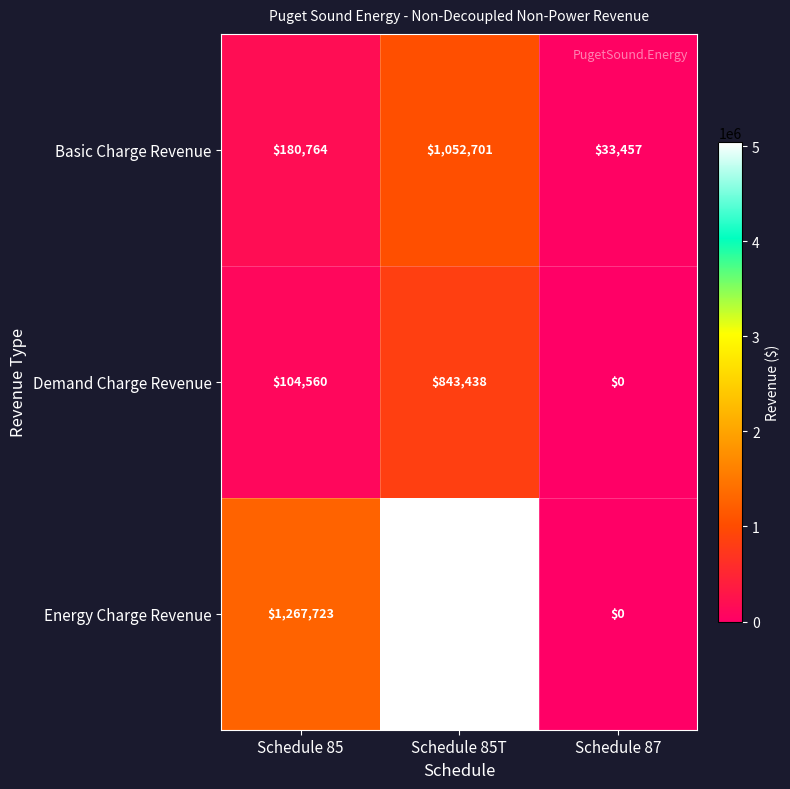

What is the total value across all series at Schedule 87?

33457